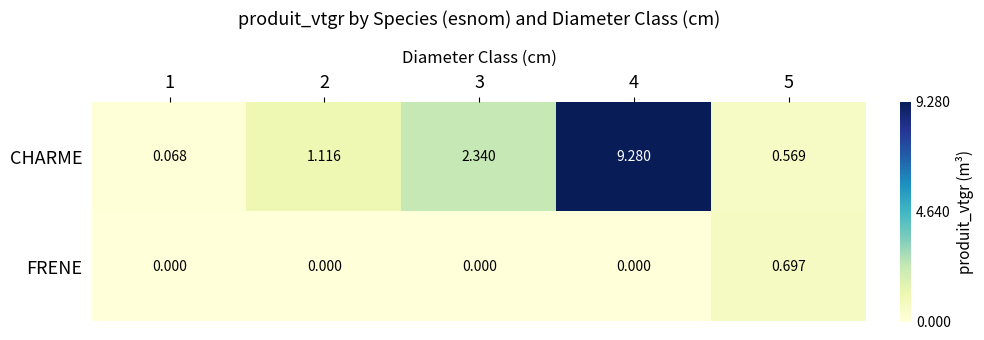

Is the value of FRENE at 3 greater than the value of CHARME at 2?

No